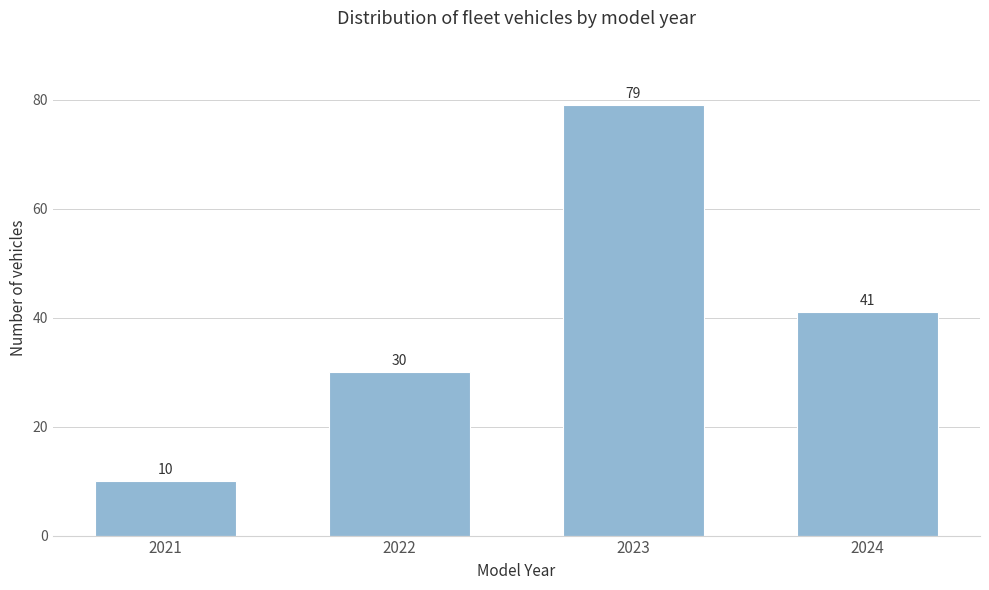

Reading left to right, extract all data points from this chart.

2021=10	2022=30	2023=79	2024=41